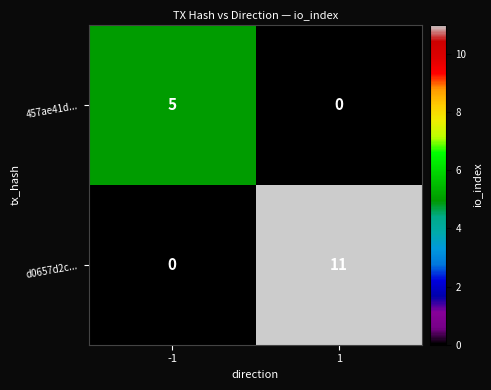

What is the greatest value displayed?

11